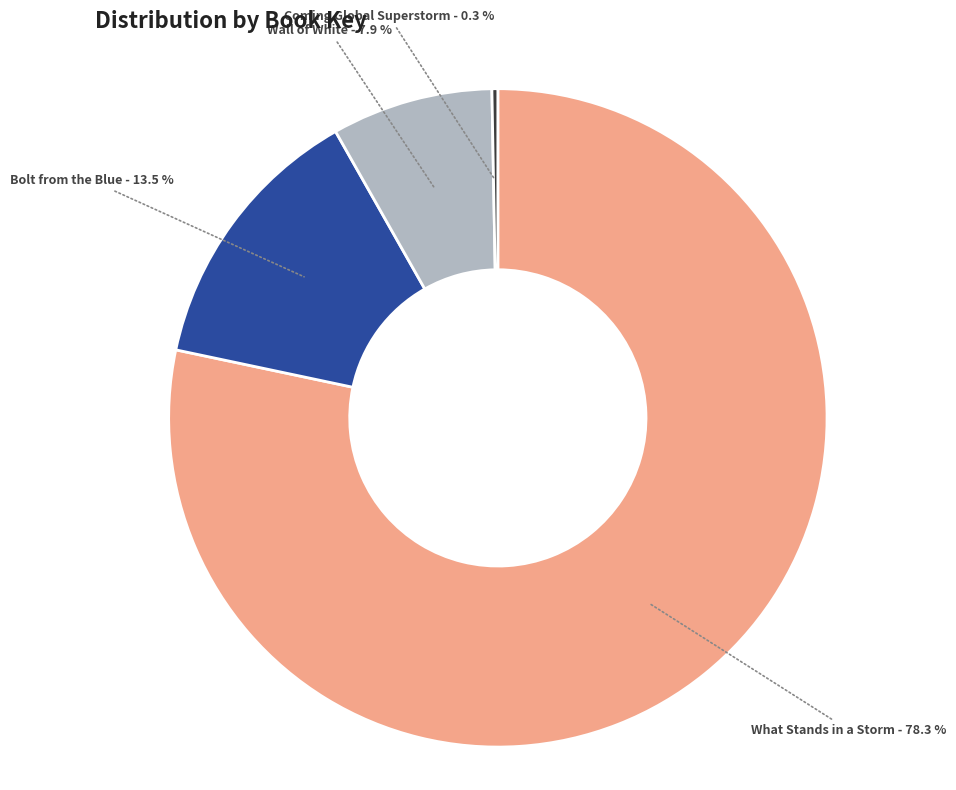

To the nearest percent, what is the difference between the What Stands in a Storm and Wall of White slice percentages?

70%